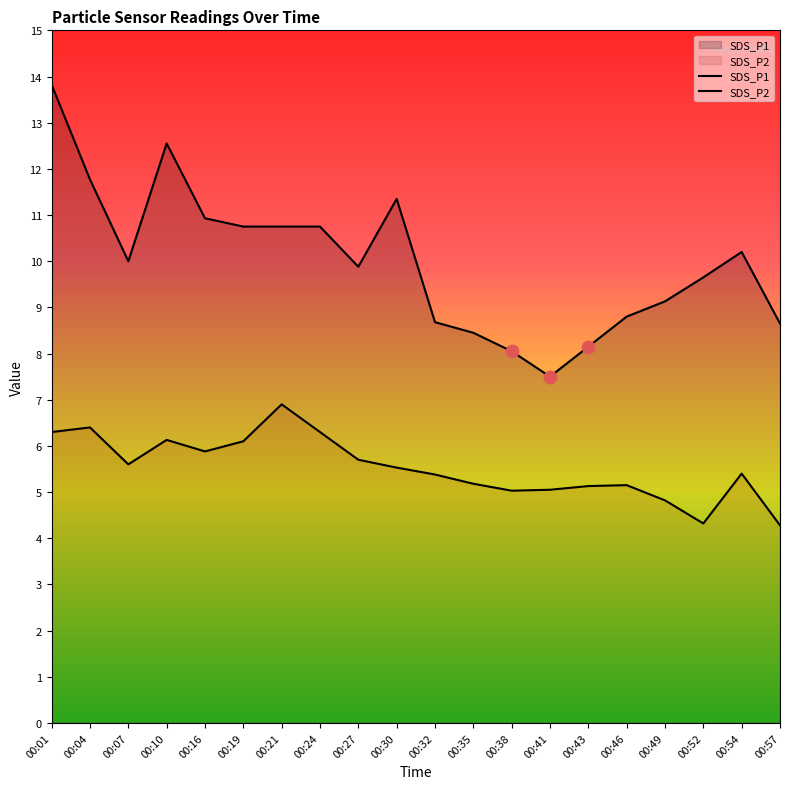

Which series has the widest spread of Y values?

SDS_P1